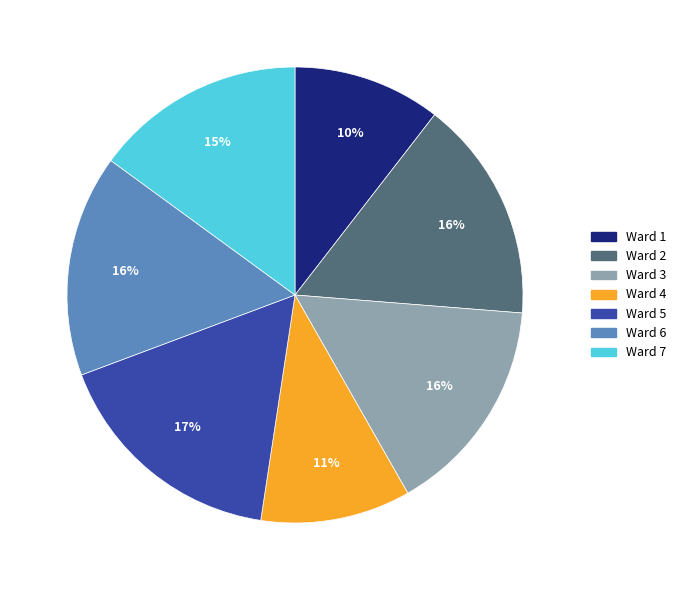

Which slice is the largest?

Ward 5